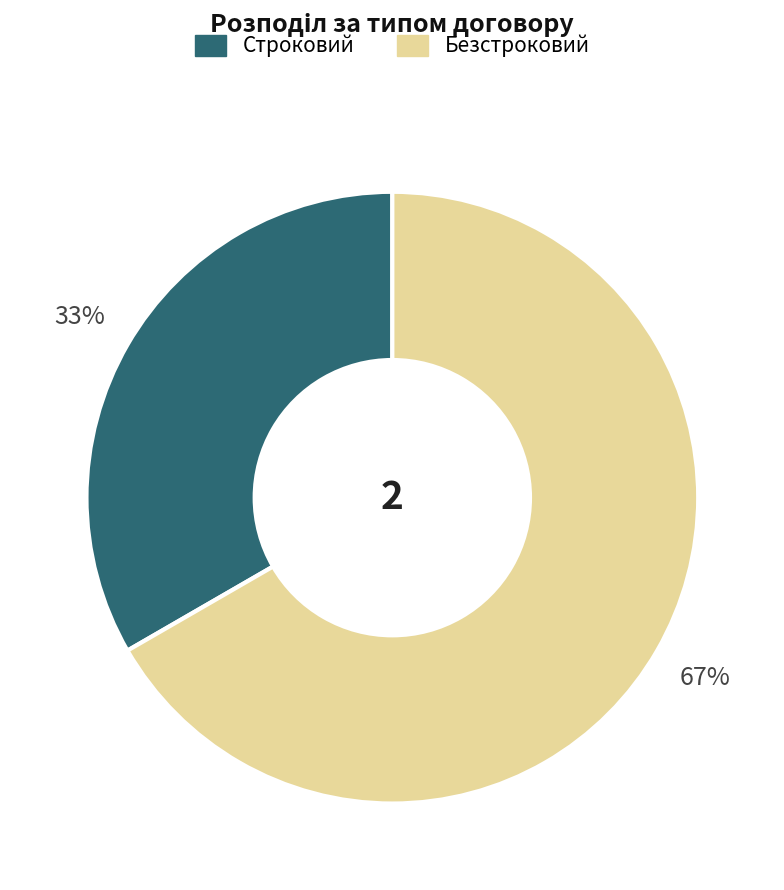

To the nearest percent, what is the average slice percentage?

50%